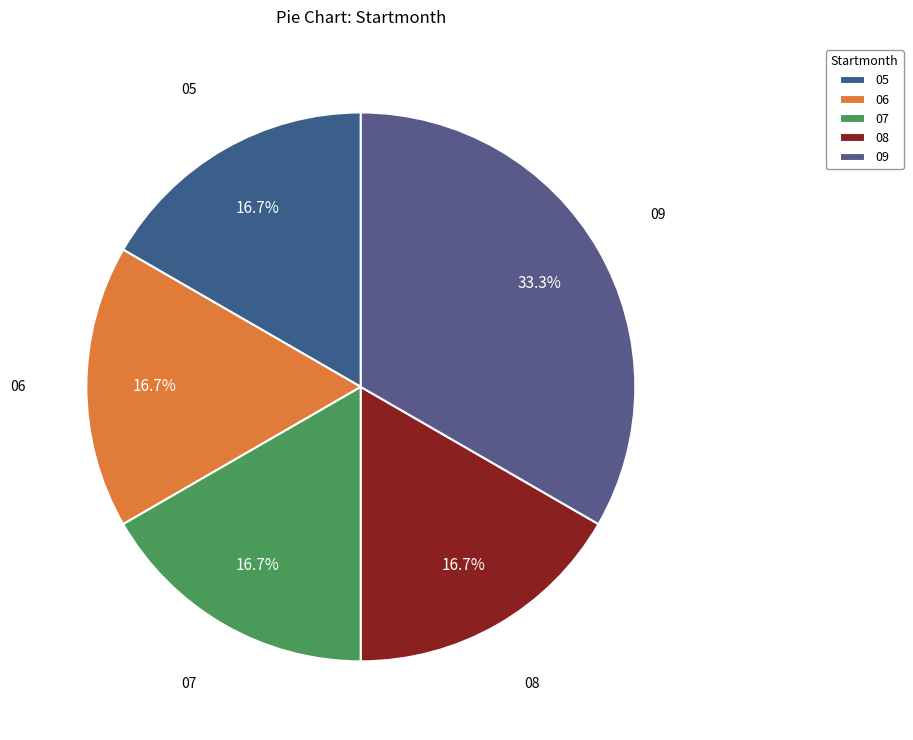

Count the number of slices in the pie.

5